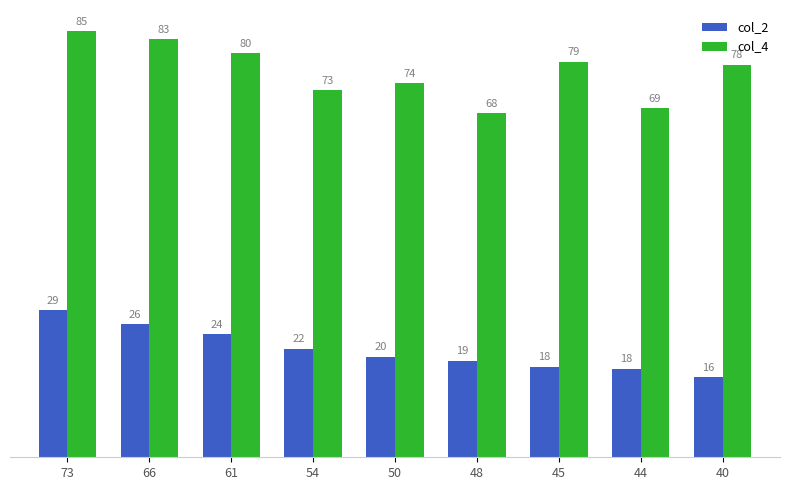

What is the average value of the col_4 series?

76.6